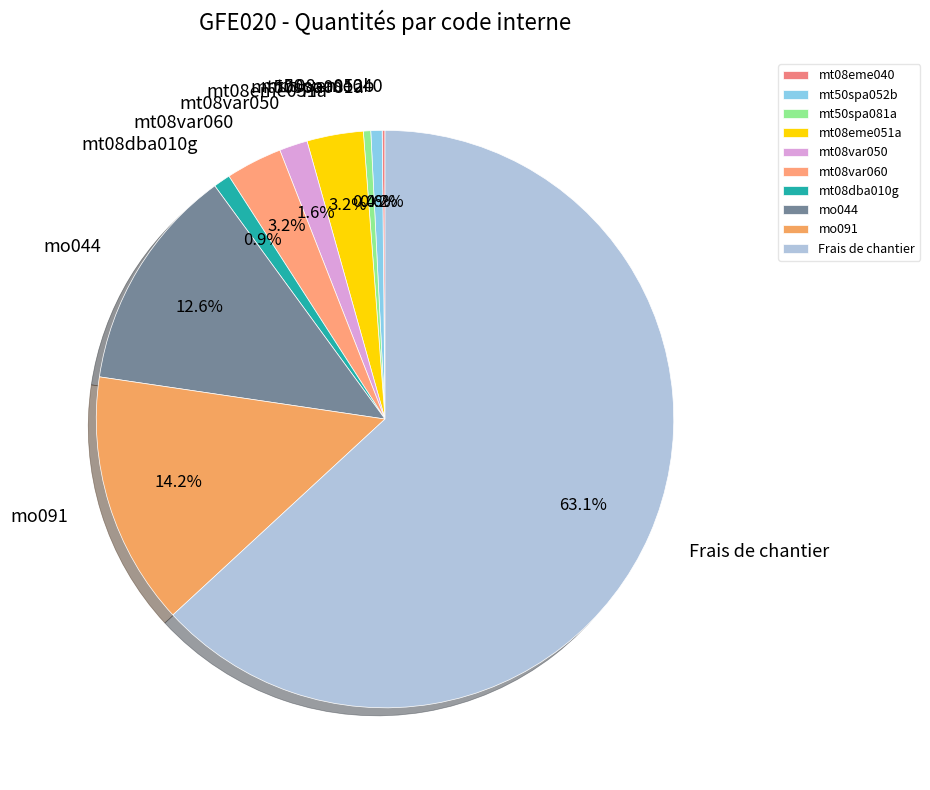

To the nearest percent, what is the difference between the largest and smallest slice percentages?

63%